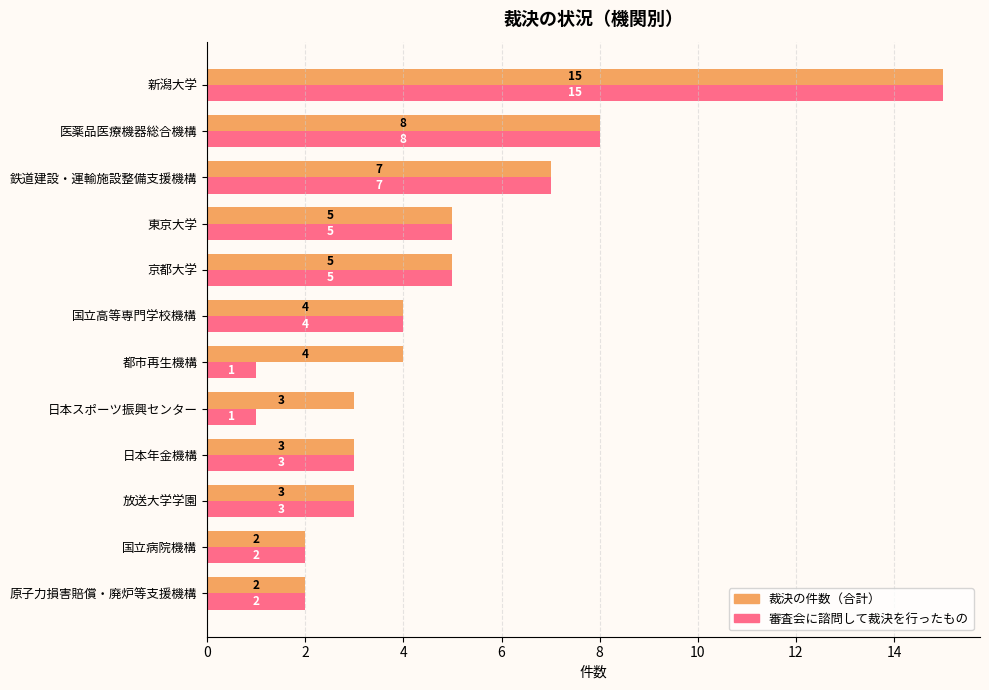

At which category is the sum across all series the highest?

新潟大学